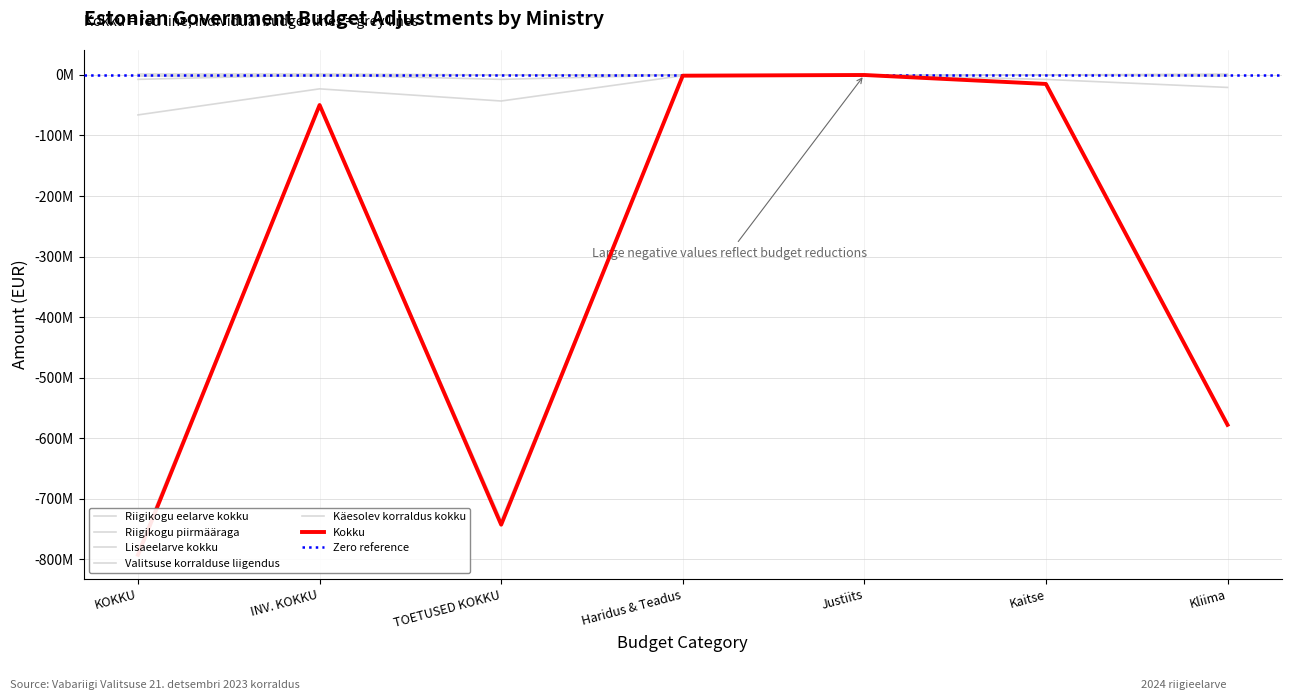

True or false: Käesolev korraldus kokku and Riigikogu piirmääraga intersect in this chart.

False